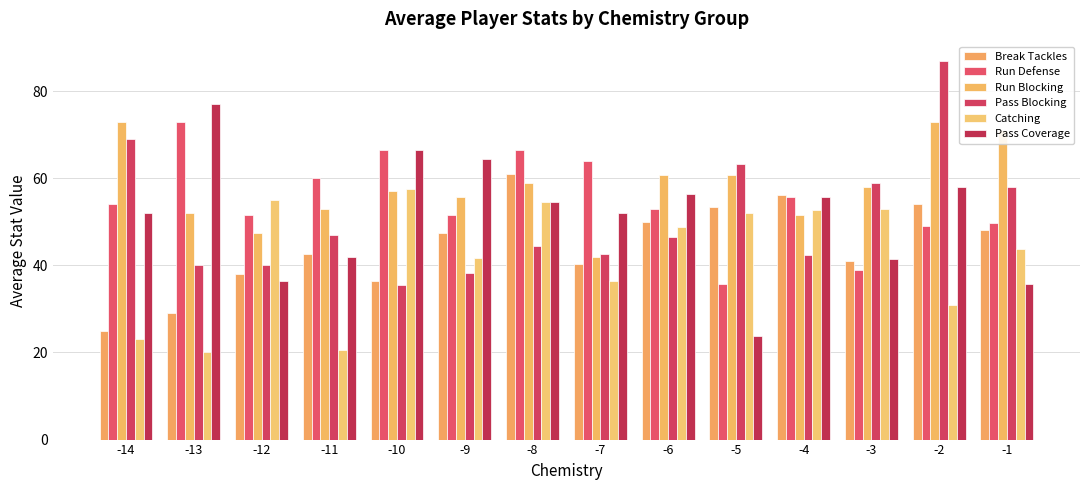

At -13, list the series in order from smallest to largest.

Catching, Break Tackles, Pass Blocking, Run Blocking, Run Defense, Pass Coverage